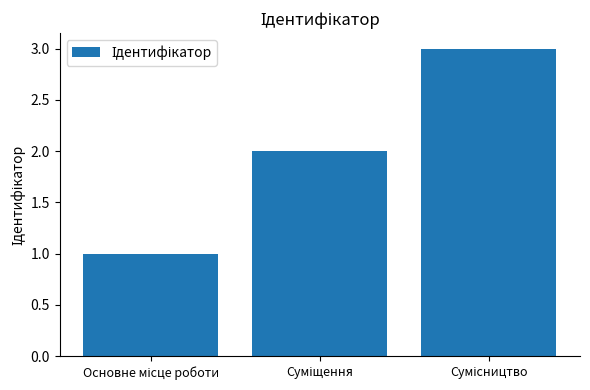

What is the sum of all values?

6